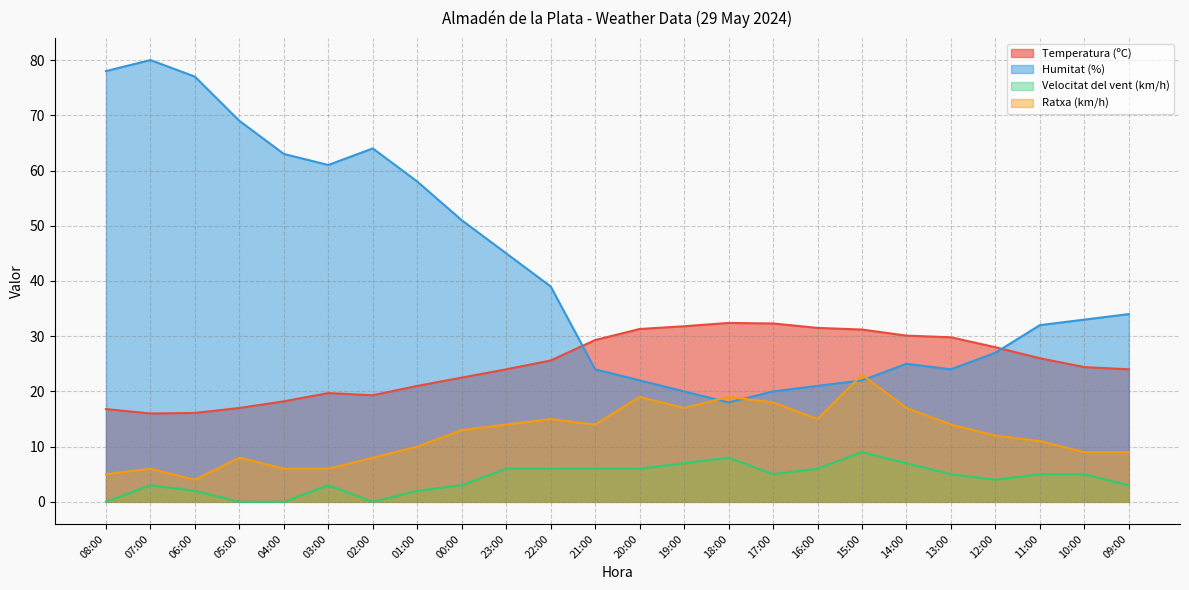

Which series has the largest range (max minus min)?

Humitat (%)